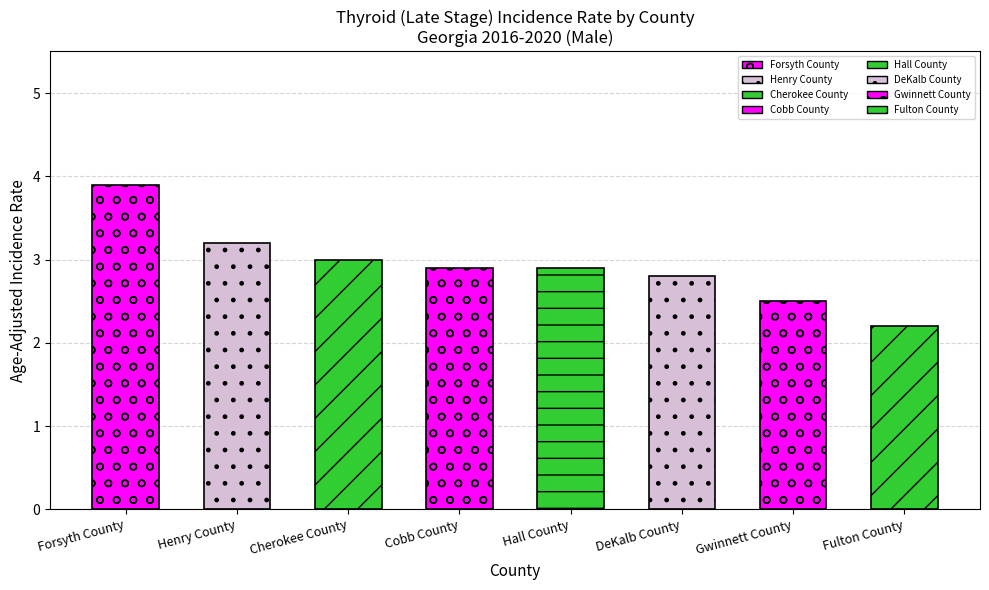

Rank the categories by value from lowest to highest.

Fulton County, Gwinnett County, DeKalb County, Cobb County, Hall County, Cherokee County, Henry County, Forsyth County